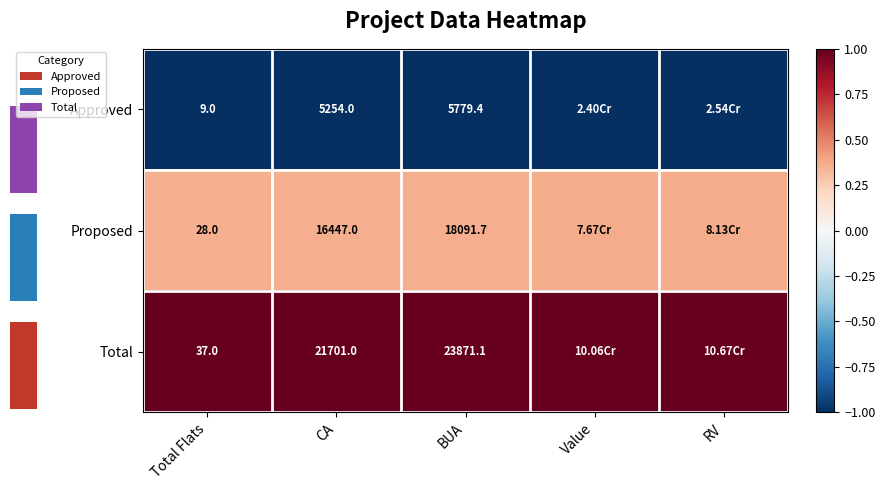

The Proposed series shows 0.4 at CA. True or false?

True